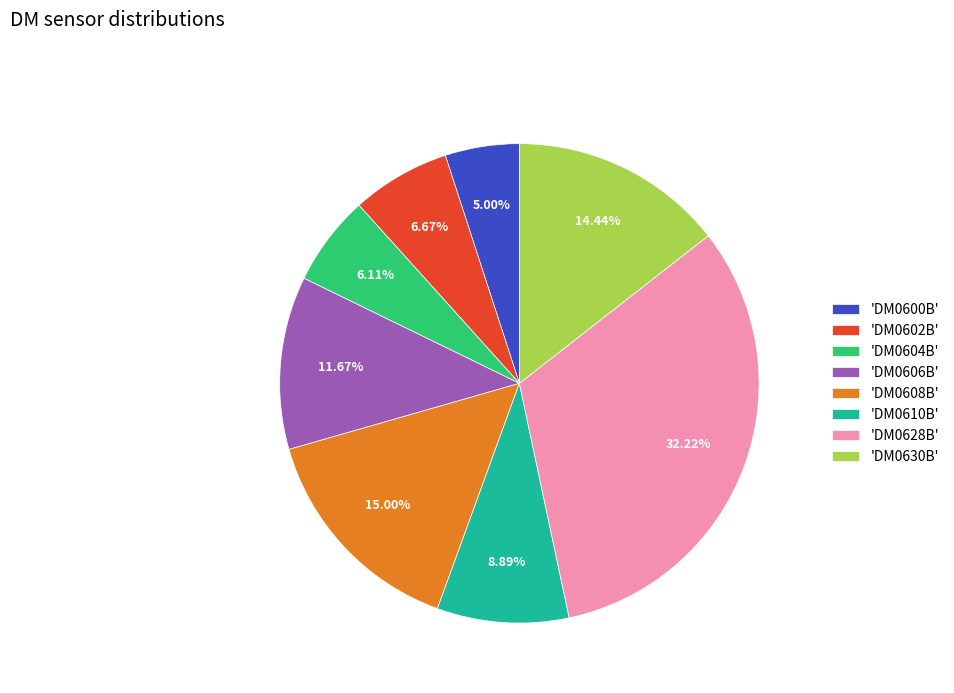

Count the number of slices in the pie.

8